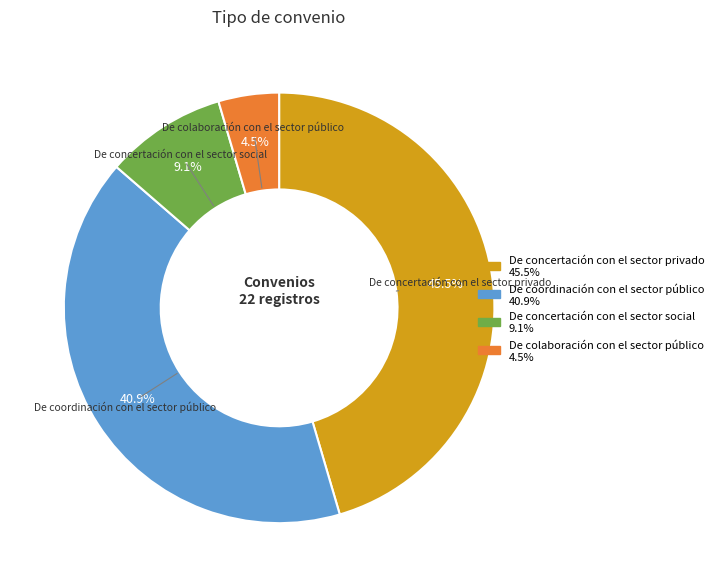

To the nearest percent, what is the difference between the largest and smallest slice percentages?

41%